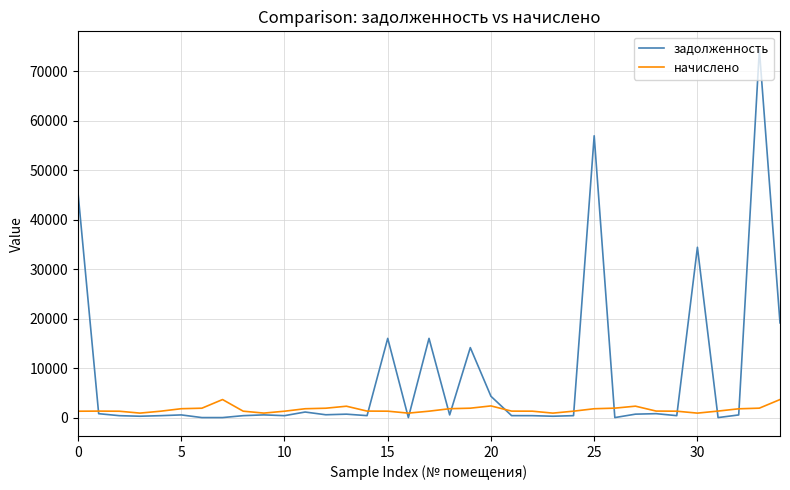

Rank the series by their average value, from lowest to highest.

начислено, задолженность